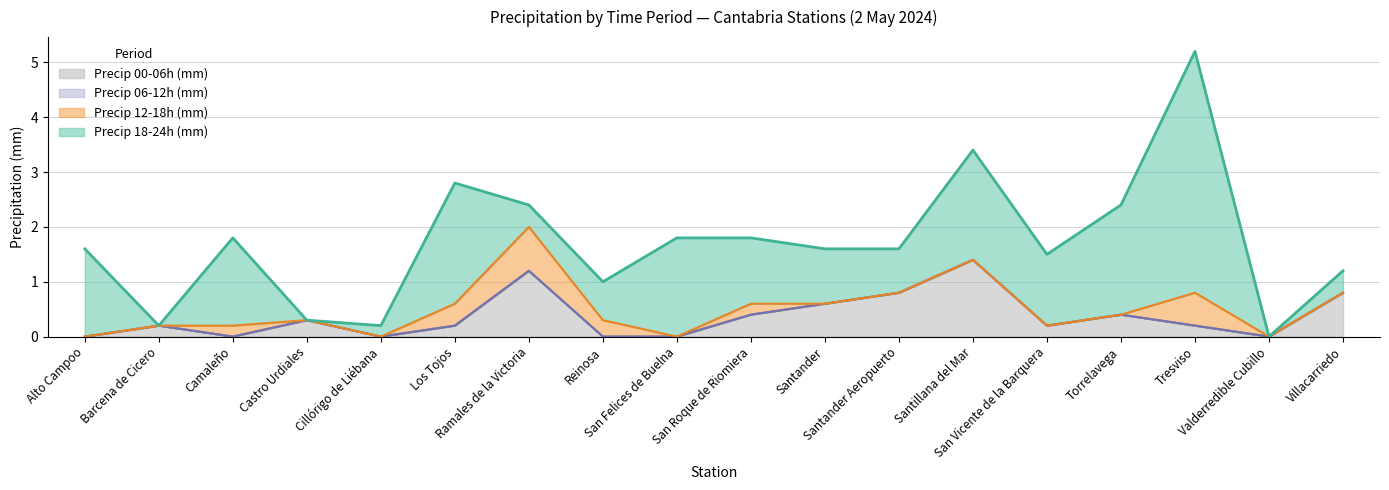

Reading left to right, transcribe all the data shown in this chart.

Precip 00-06h (mm): 0.0	0.2	0.0	0.3	0.0	0.2	1.2	0.0	0.0	0.4	0.6	0.8	1.4	0.2	0.4	0.2	0.0	0.8
Precip 06-12h (mm): 0.0	0.0	0.0	0.0	0.0	0.0	0.0	0.0	0.0	0.0	0.0	0.0	0.0	0.0	0.0	0.0	0.0	0.0
Precip 12-18h (mm): 0.0	0.0	0.2	0.0	0.0	0.4	0.8	0.3	0.0	0.2	0.0	0.0	0.0	0.0	0.0	0.6	0.0	0.0
Precip 18-24h (mm): 1.6	0.0	1.6	0.0	0.2	2.2	0.4	0.7	1.8	1.2	1.0	0.8	2.0	1.3	2.0	4.4	0.0	0.4